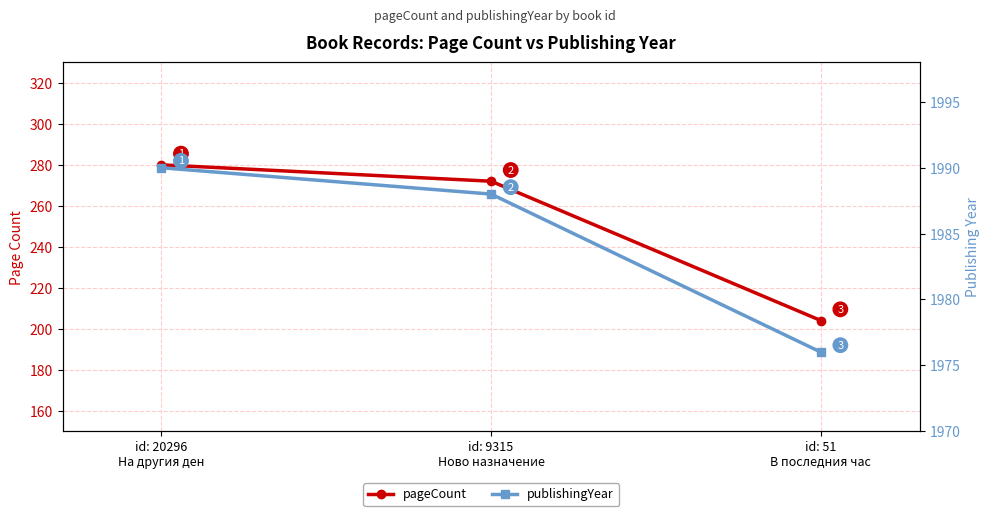

Where is pageCount nearest to the value 242?

id: 9315
Ново назначение